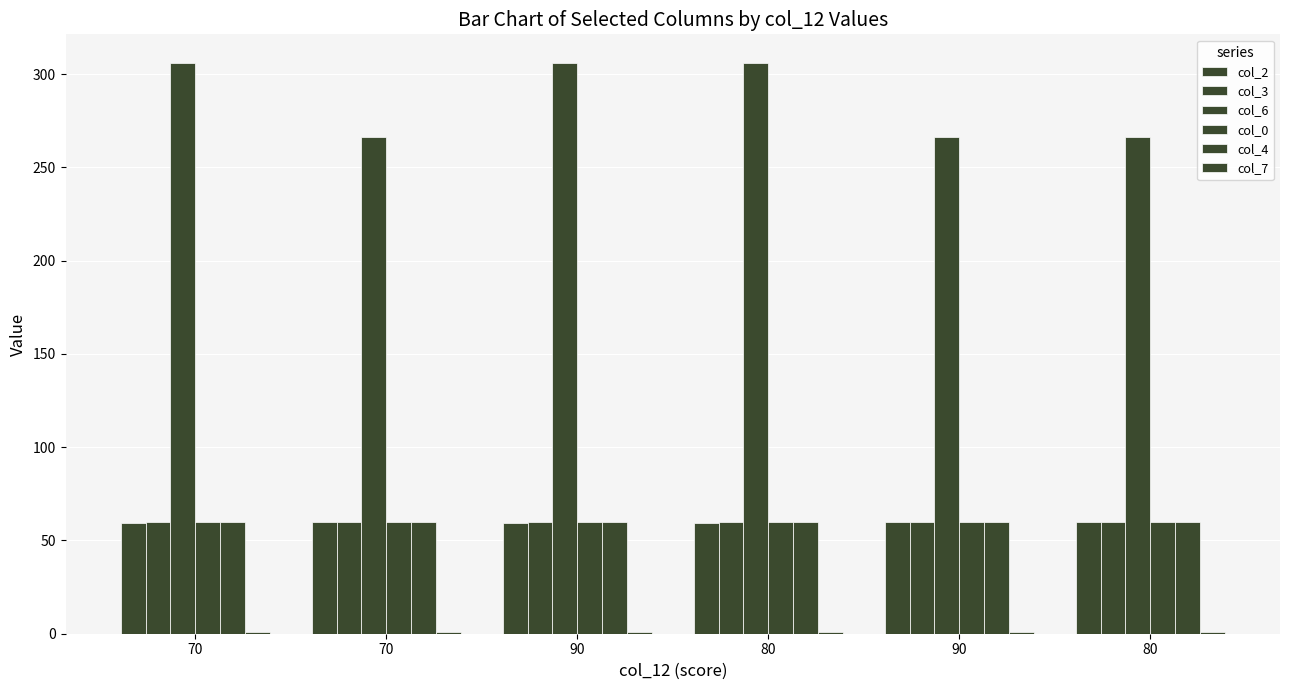

What is the smallest value displayed?

1.0